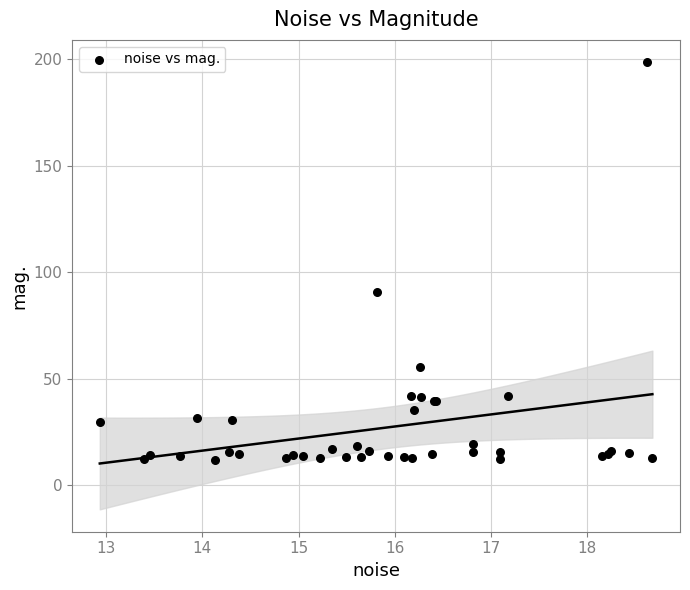

What Y value in the scatter plot is closest to 105?

90.6